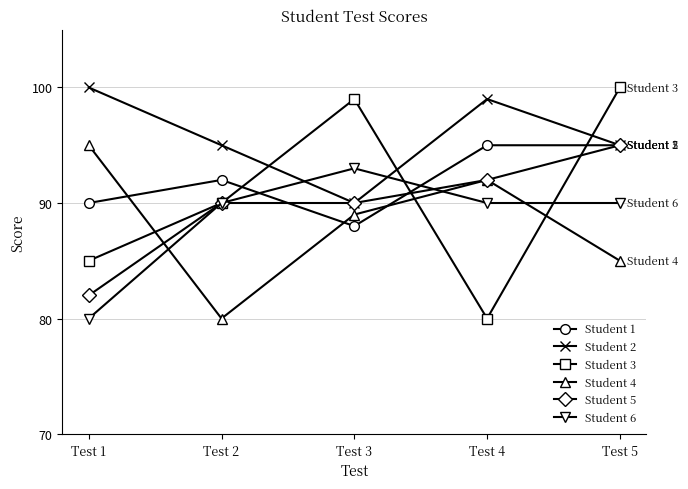

True or false: Student 3 and Student 1 cross at least once.

True